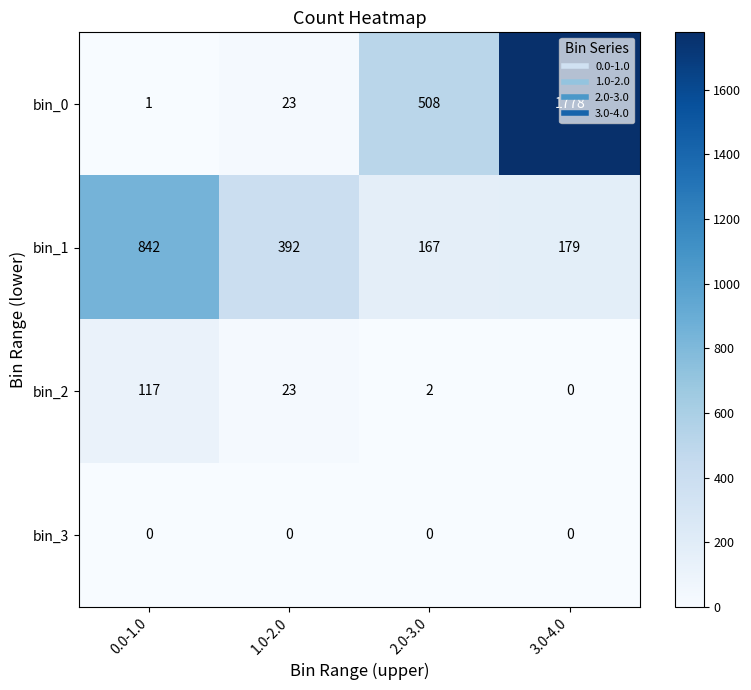

Which category has the highest value across all series?

3.0-4.0